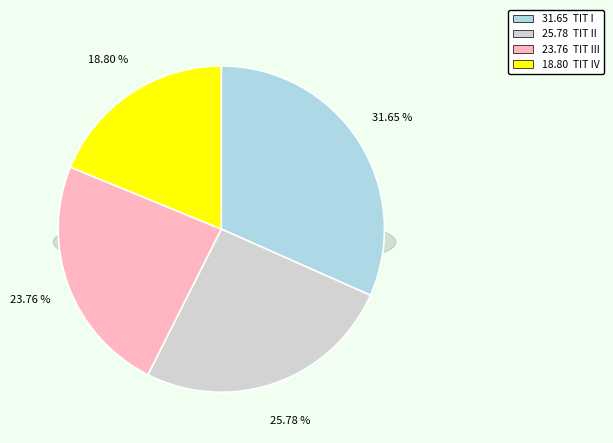

How many slices are in this pie chart?

4